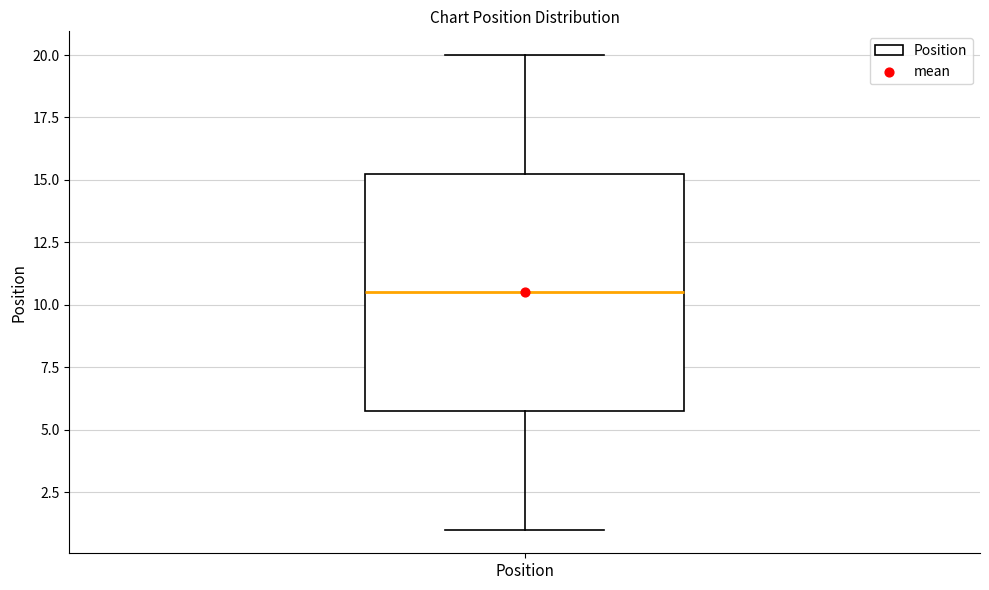

Where does the median line of the box for Position sit on the y-axis? The values are not printed on the chart, so give them approximately, as read against the axis.

10.5